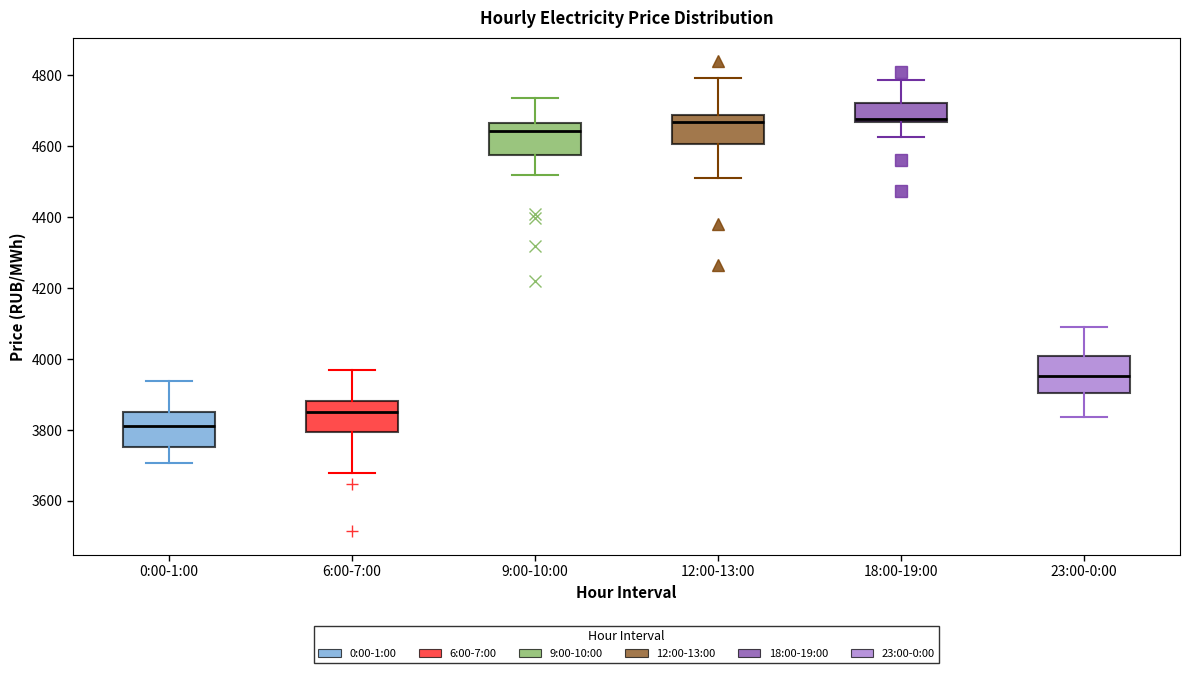

Reading left to right, read every box against the y-axis: the position of its median line, the range the box covers, and the ends of its whiskers. The values are not printed on the chart, so give them approximately, as read against the axis.

0:00-1:00: median 3820, box 3760 to 3860, whiskers 3700 to 3940
6:00-7:00: median 3860, box 3800 to 3880, whiskers 3680 to 3960
9:00-10:00: median 4640, box 4580 to 4660, whiskers 4520 to 4740
12:00-13:00: median 4660, box 4600 to 4680, whiskers 4500 to 4800
18:00-19:00: median 4680, box 4660 to 4720, whiskers 4620 to 4780
23:00-0:00: median 3960, box 3900 to 4000, whiskers 3840 to 4100